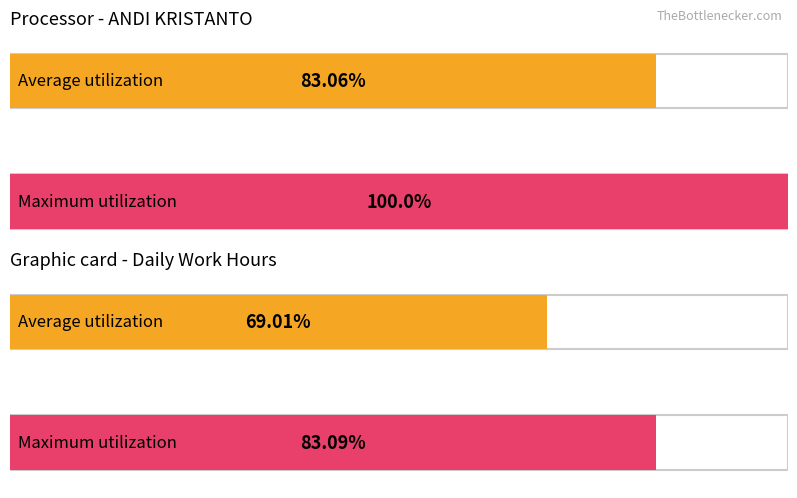

Is the value of Average utilization at 20 greater than the value of Maximum utilization at 23?

No